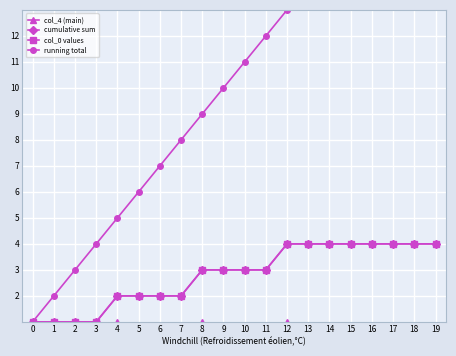

What is the difference between the maximum and minimum values in the col_0 values series?

3